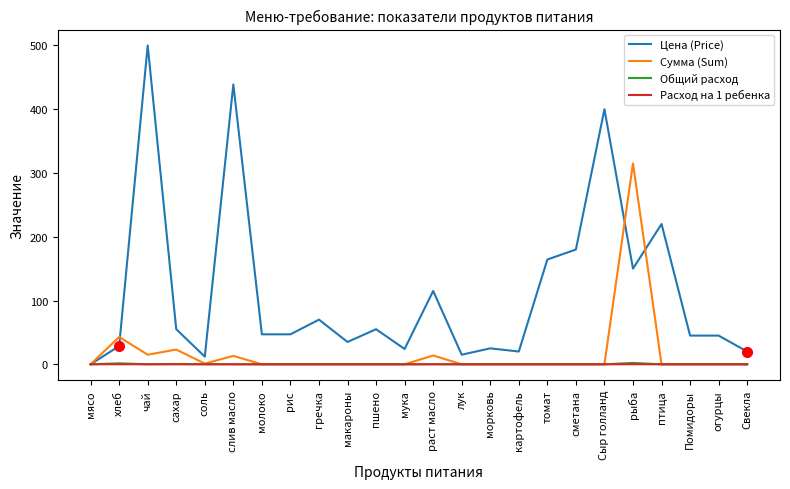

What is the maximum value shown in the chart?

500.0